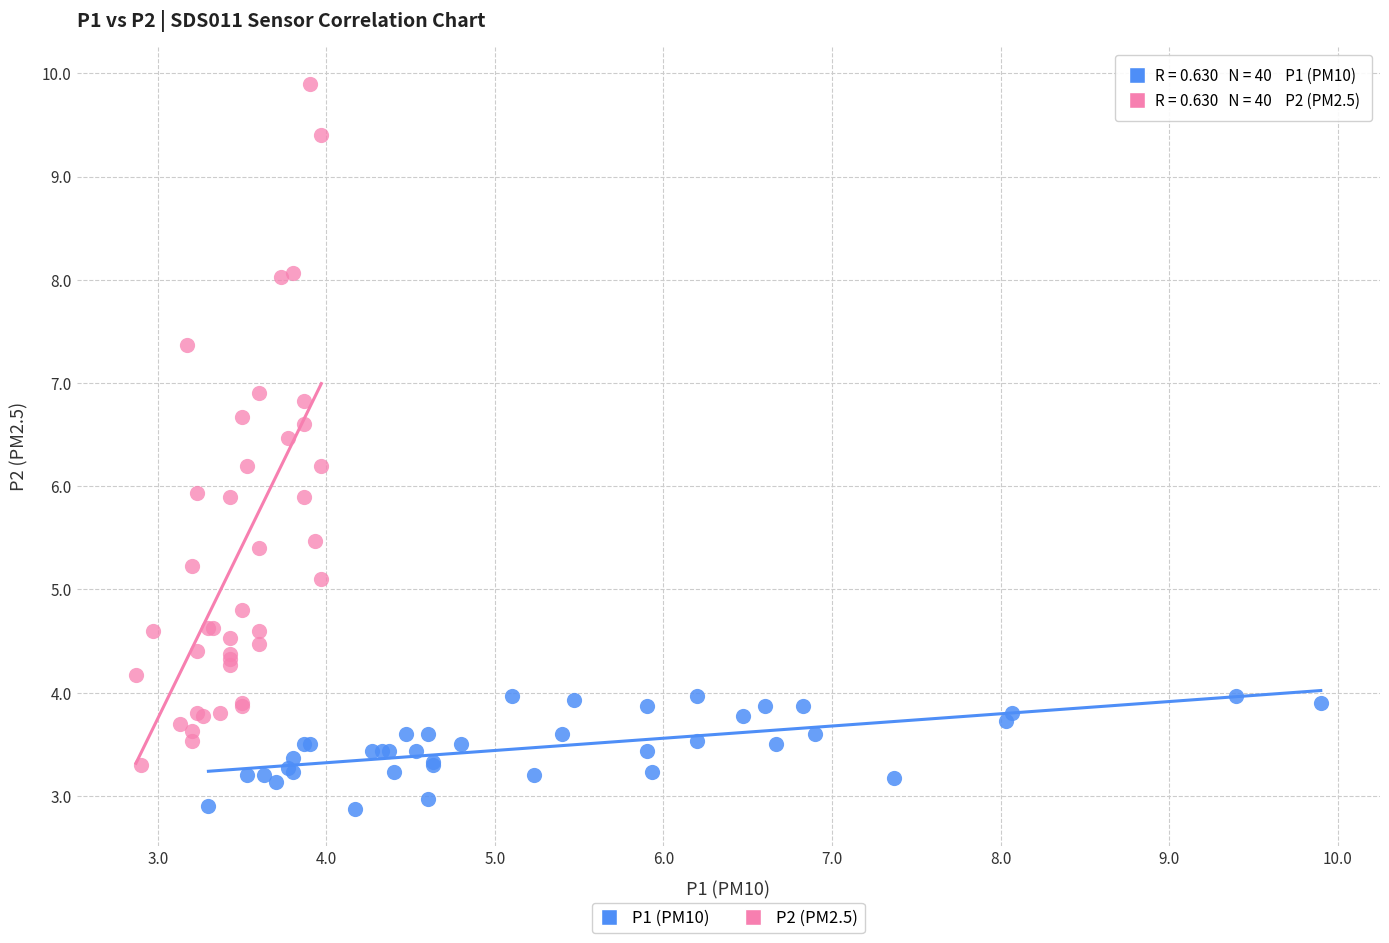

What are all the series names shown in the legend?

P1 (PM10), P2 (PM2.5)